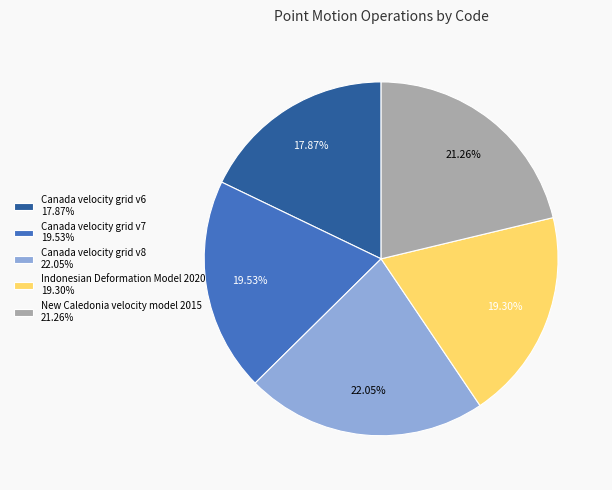

To the nearest percent, what percentage of the pie is Canada velocity grid v8?

22%